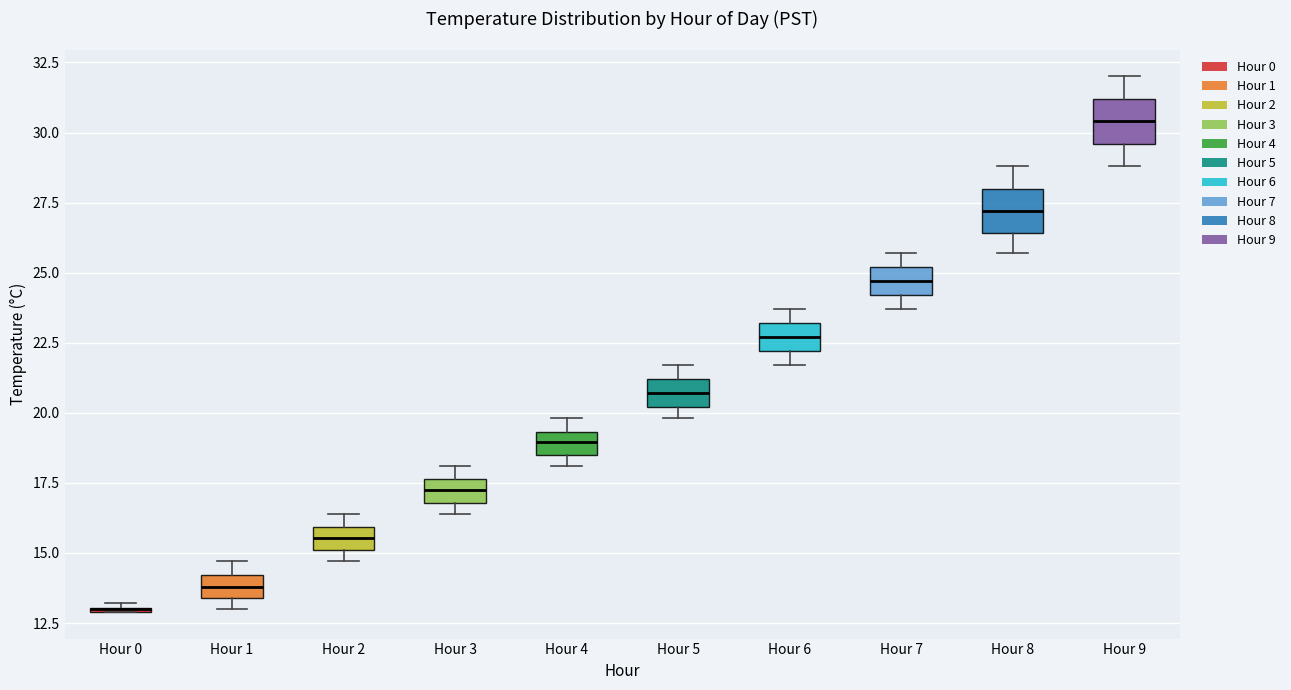

Reading left to right, read every box against the y-axis: the position of its median line, the range the box covers, and the ends of its whiskers. The values are not printed on the chart, so give them approximately, as read against the axis.

Hour 0: box collapsed to a line at 13.0, whiskers 13.0 to 13.0
Hour 1: median 14.0 (inside the box), box 13.5 to 14.0, whiskers 13.0 to 14.5
Hour 2: median 15.5, box 15.0 to 16.0, whiskers 14.5 to 16.5
Hour 3: median 17.5 (inside the box), box 17.0 to 17.5, whiskers 16.5 to 18.0
Hour 4: median 19.0, box 18.5 to 19.5, whiskers 18.0 to 20.0
Hour 5: median 20.5, box 20.0 to 21.0, whiskers 20.0 (just below the box's lower edge) to 21.5
Hour 6: median 22.5, box 22.0 to 23.0, whiskers 21.5 to 23.5
Hour 7: median 24.5, box 24.0 to 25.0, whiskers 23.5 to 25.5
Hour 8: median 27.0, box 26.5 to 28.0, whiskers 25.5 to 29.0
Hour 9: median 30.5, box 29.5 to 31.0, whiskers 29.0 to 32.0